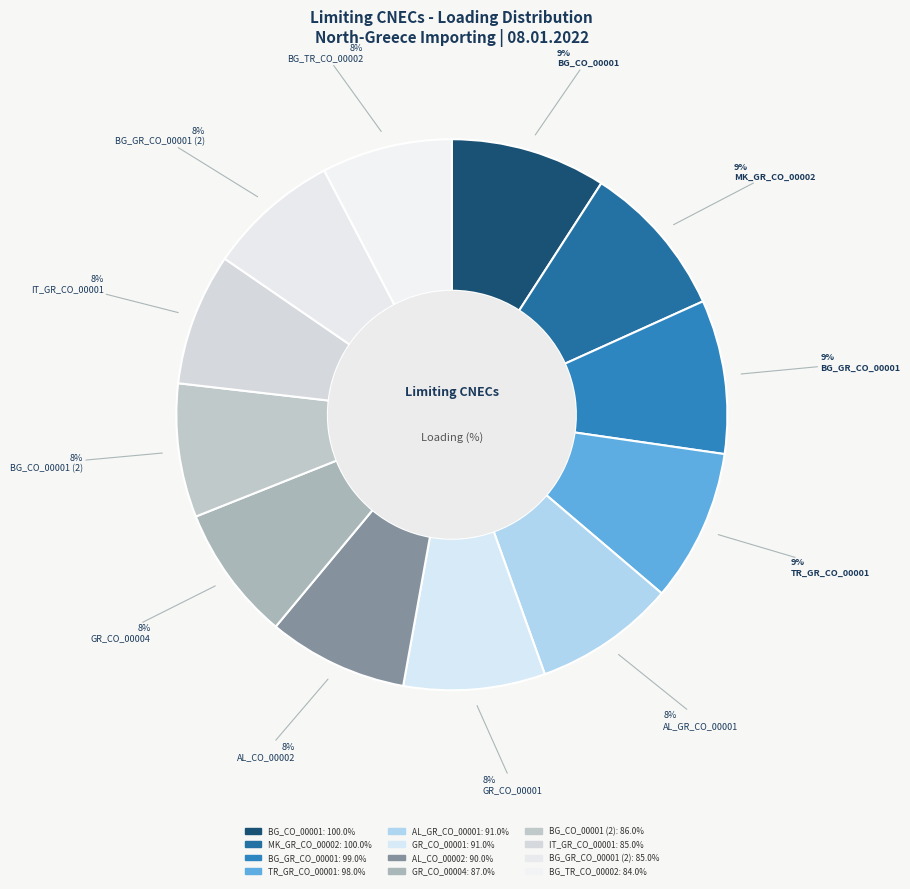

Which slice is the smallest?

BG_TR_CO_00002